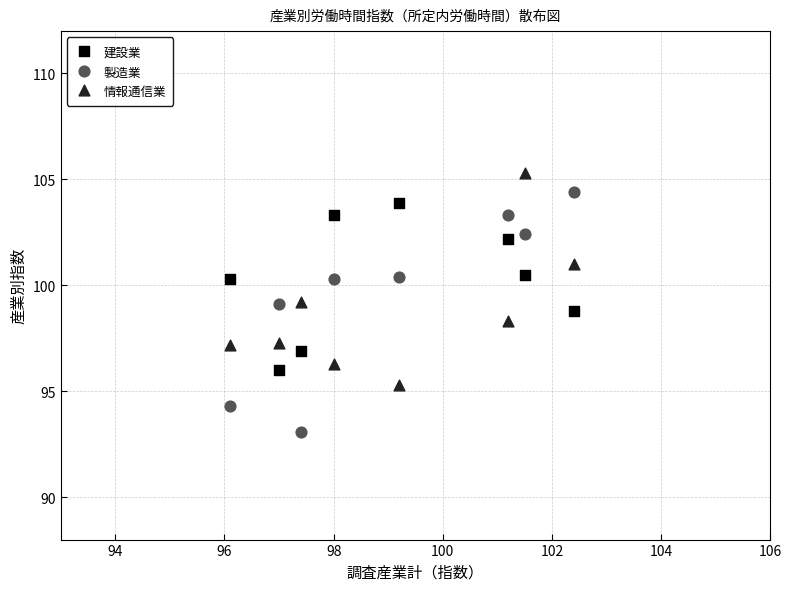

Across all data points, what is the range of Y values (max minus min)?

12.2